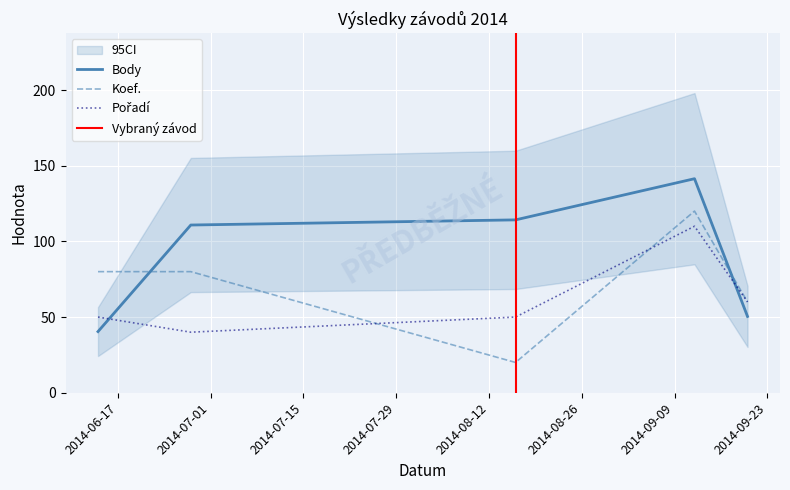

How many interior local valleys does the Pořadí series have?

1